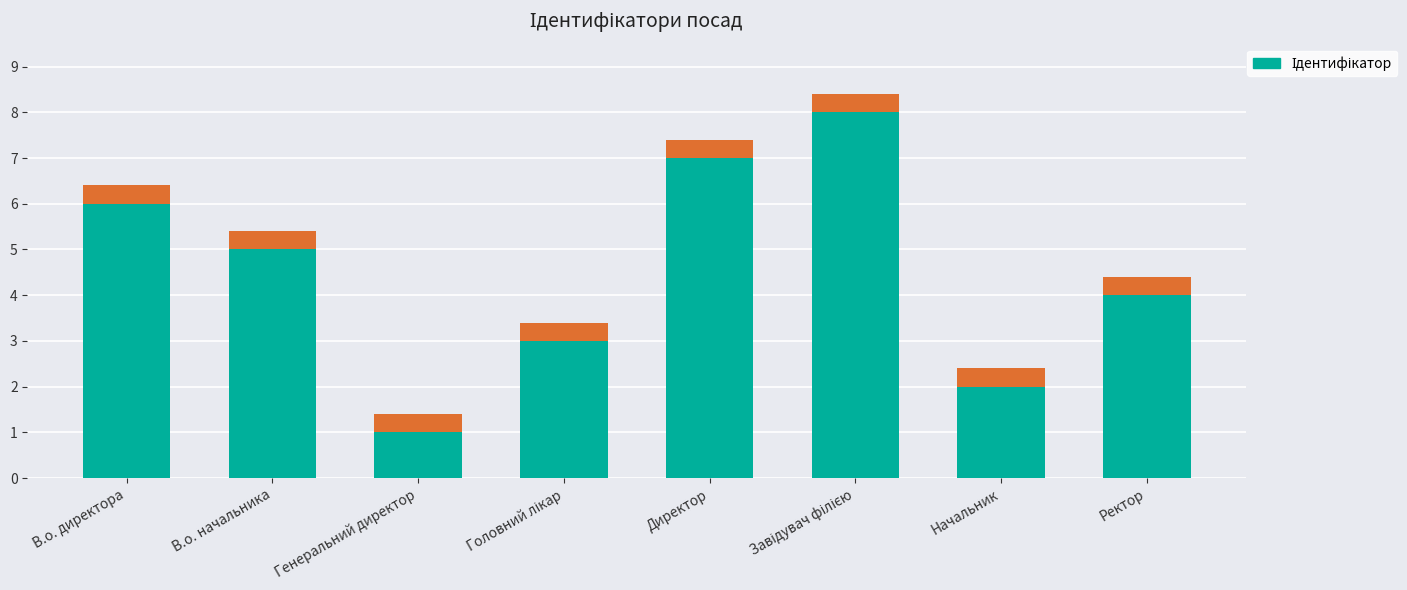

What is the average value?

4